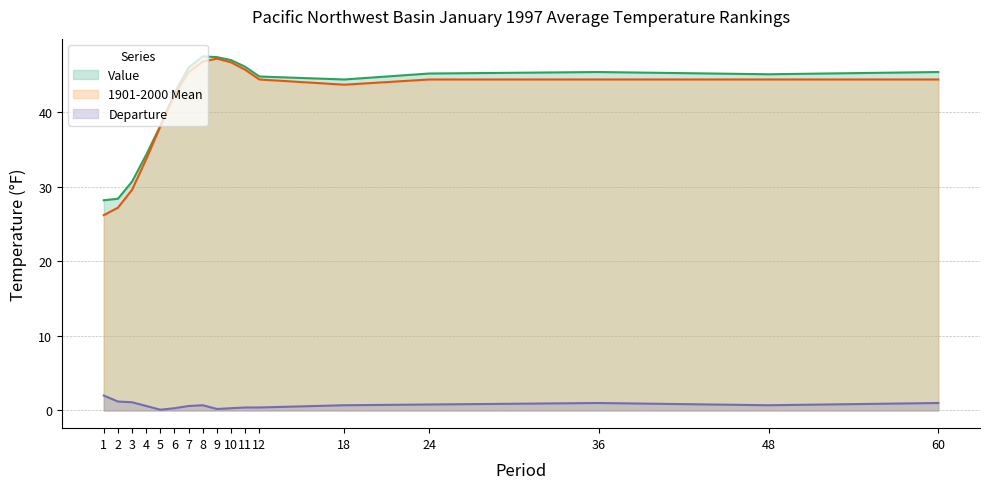

Reading right to left, transcribe all the data shown in this chart.

Value: 60=45.4	48=45.1	36=45.4	24=45.2	18=44.4	12=44.8	11=46.1	10=47.0	9=47.4	8=47.5	7=46.0	6=42.6	5=38.2	4=34.3	3=30.7	2=28.4	1=28.2
1901-2000 Mean: 60=44.4	48=44.4	36=44.4	24=44.4	18=43.7	12=44.4	11=45.7	10=46.7	9=47.2	8=46.8	7=45.4	6=42.3	5=38.1	4=33.7	3=29.6	2=27.2	1=26.2
Departure: 60=1.0	48=0.7	36=1.0	24=0.8	18=0.7	12=0.4	11=0.4	10=0.3	9=0.2	8=0.7	7=0.6	6=0.3	5=0.1	4=0.6	3=1.1	2=1.2	1=2.0